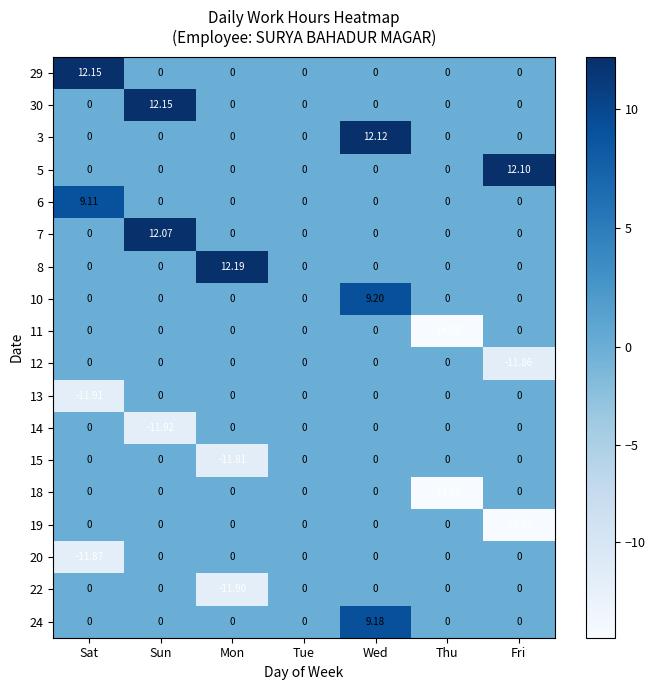

At which category does the chart reach its minimum across all series?

Fri